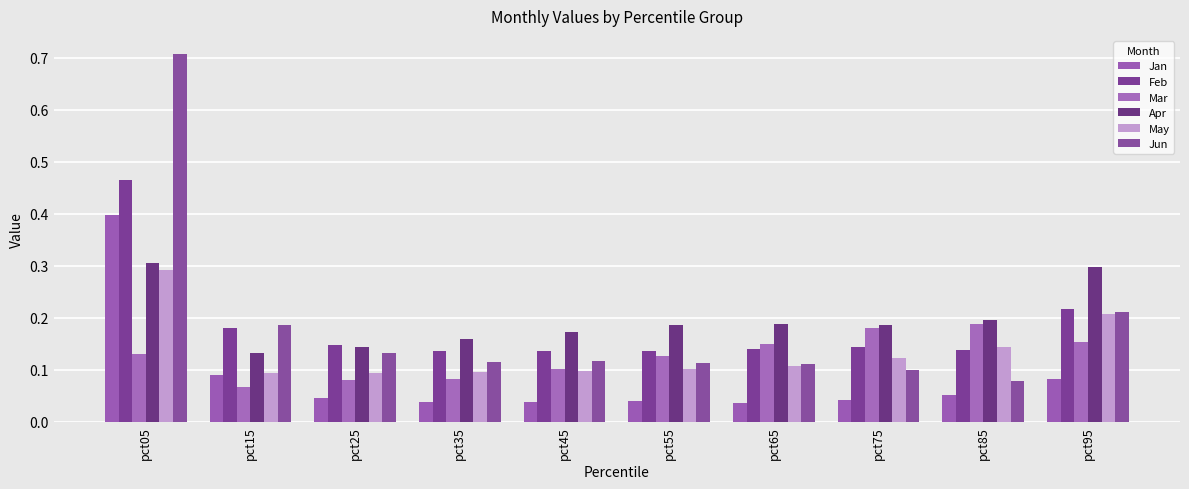

How many bars are there in each group?

6